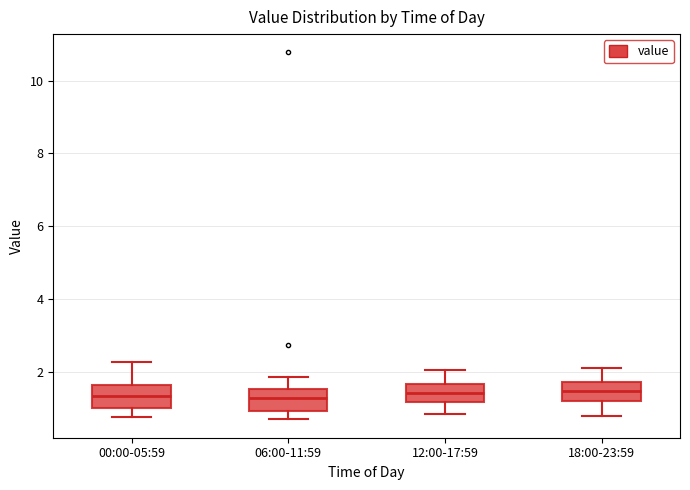

Reading left to right, transcribe this box plot: for each box, give where its median line is, the range the box spans, and where its two whiskers end, as read against the y-axis. The values are not printed on the chart, so give them approximately, as read against the axis.

00:00-05:59: median 1.4, box 1.0 to 1.6, whiskers 0.8 to 2.2
06:00-11:59: median 1.2, box 1.0 to 1.6, whiskers 0.8 to 1.8
12:00-17:59: median 1.4, box 1.2 to 1.6, whiskers 0.8 to 2.0
18:00-23:59: median 1.4, box 1.2 to 1.8, whiskers 0.8 to 2.2